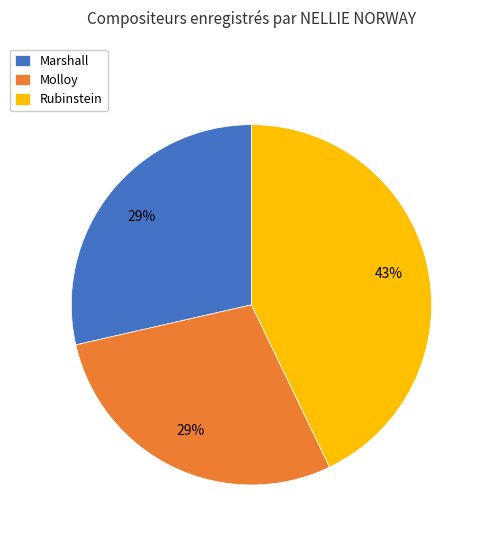

Is it true that Marshall is 18% of the pie?

False